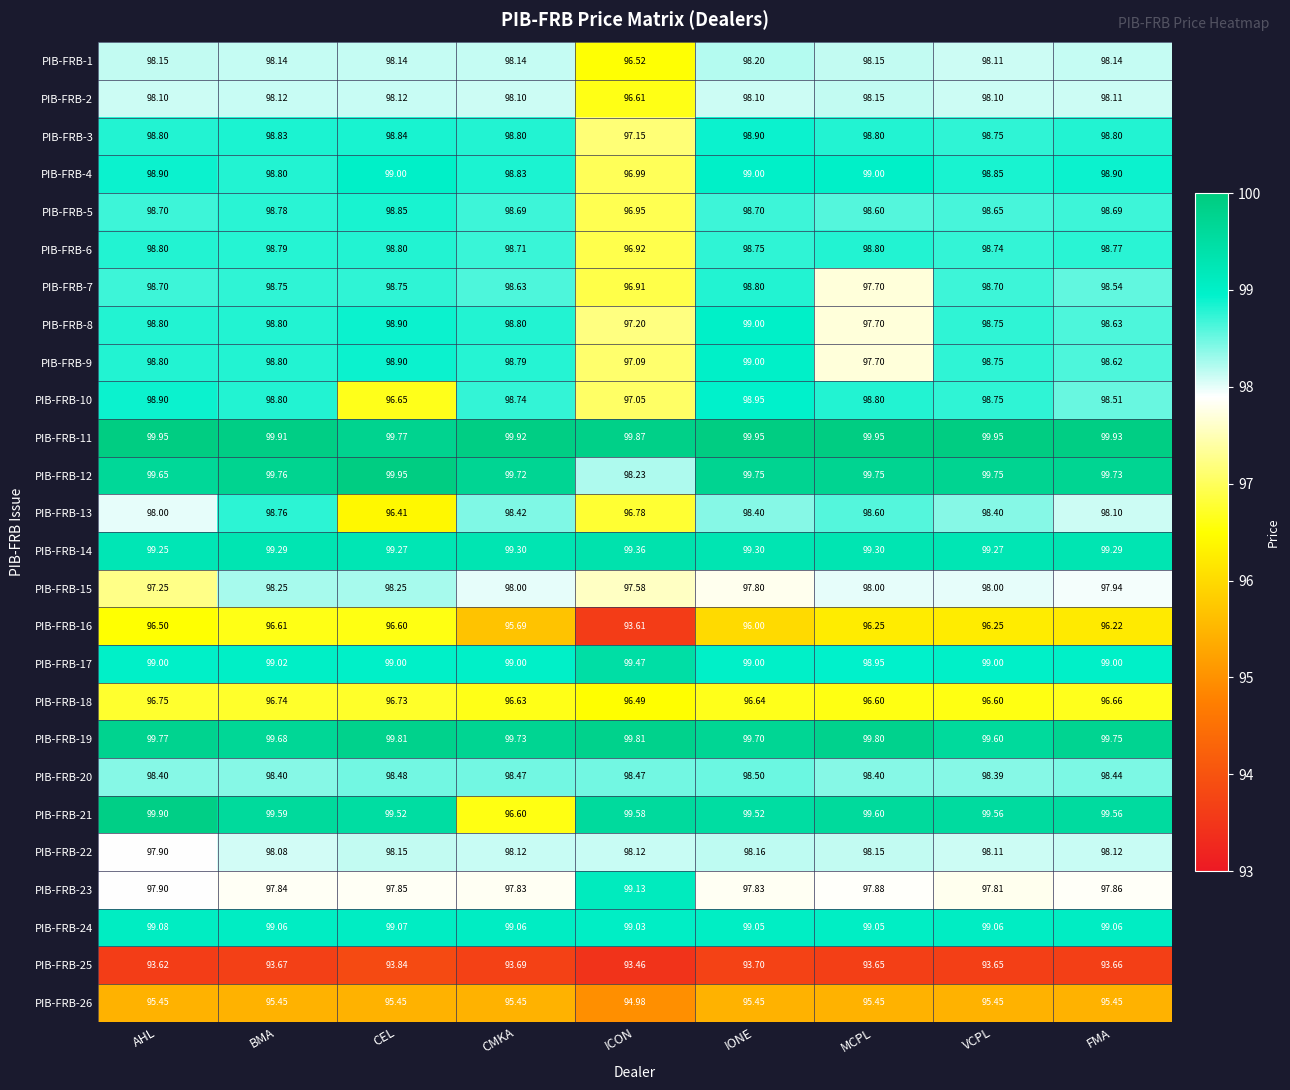

At which category does the chart reach its minimum across all series?

ICON